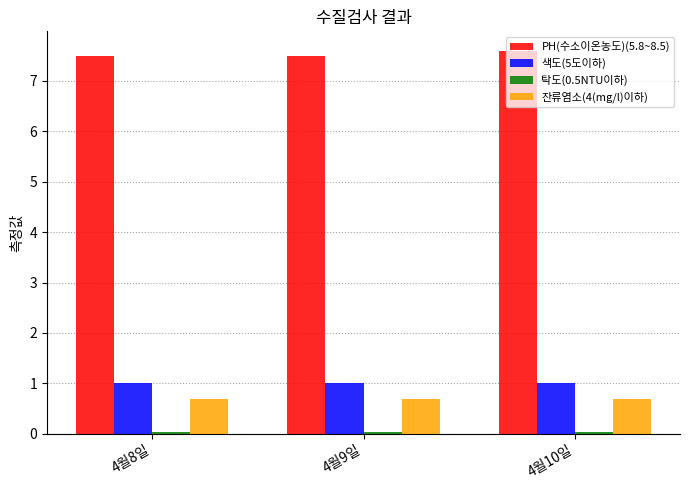

What is the sum of all 잔류염소(4(mg/l)이하) values?

2.1